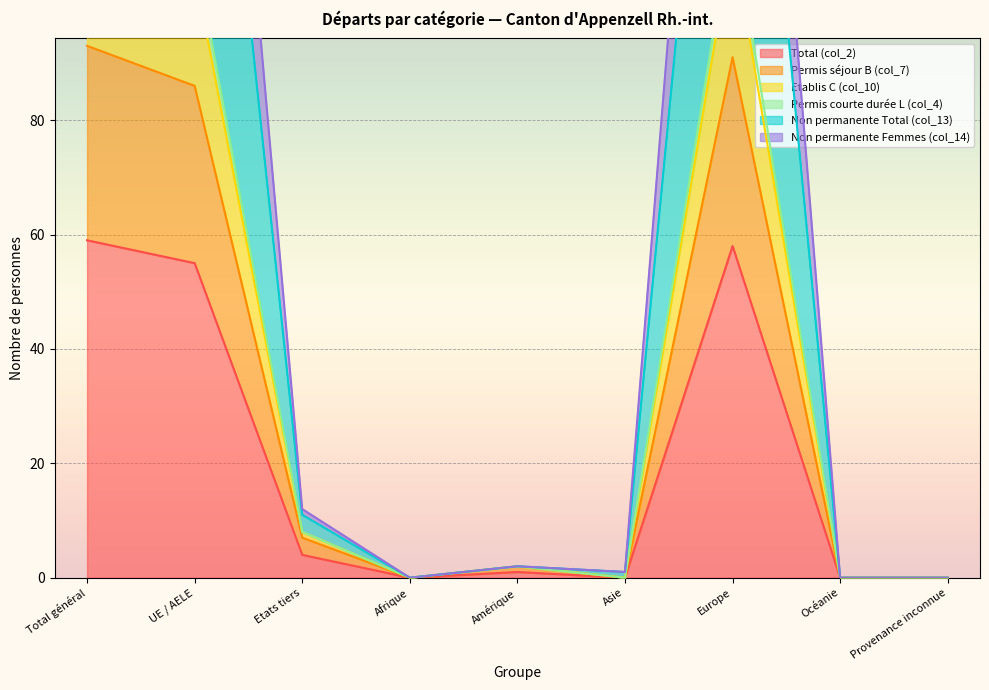

Which series has the largest total across all categories?

Etablis C (col_10)